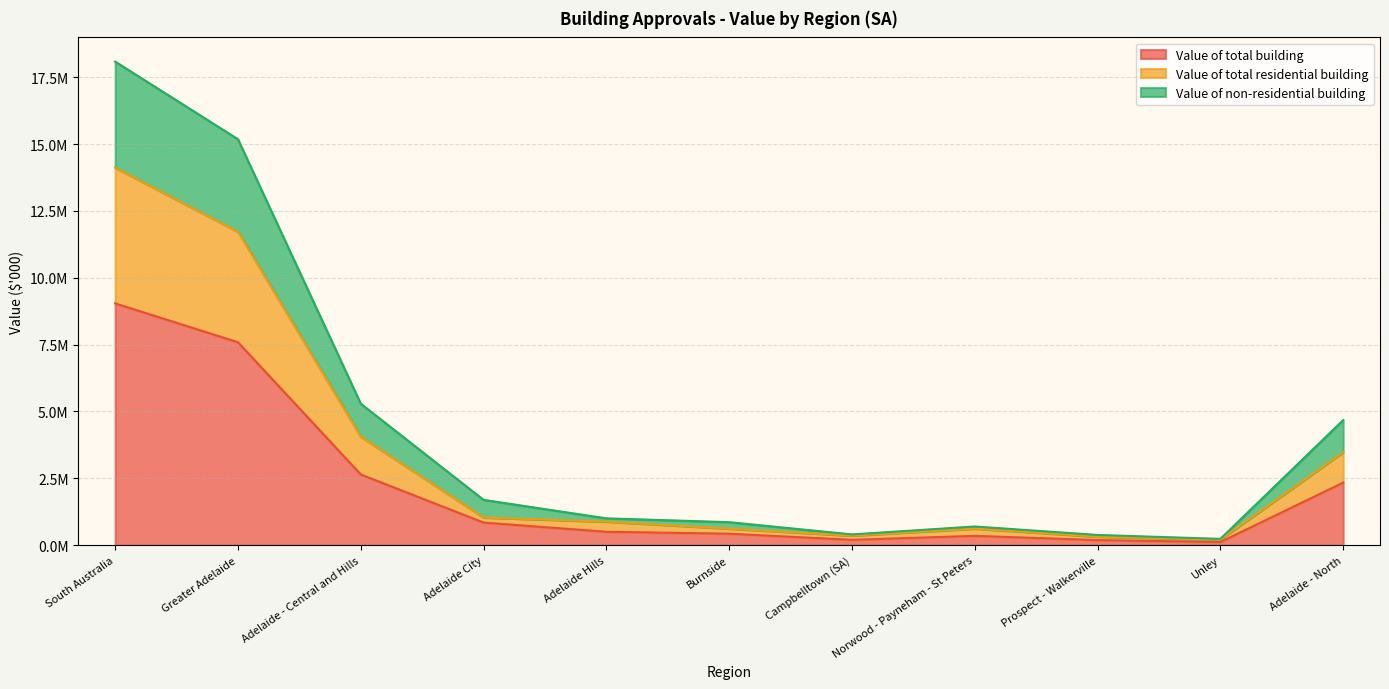

True or false: Value of total building has more than 0 interior local peaks.

True